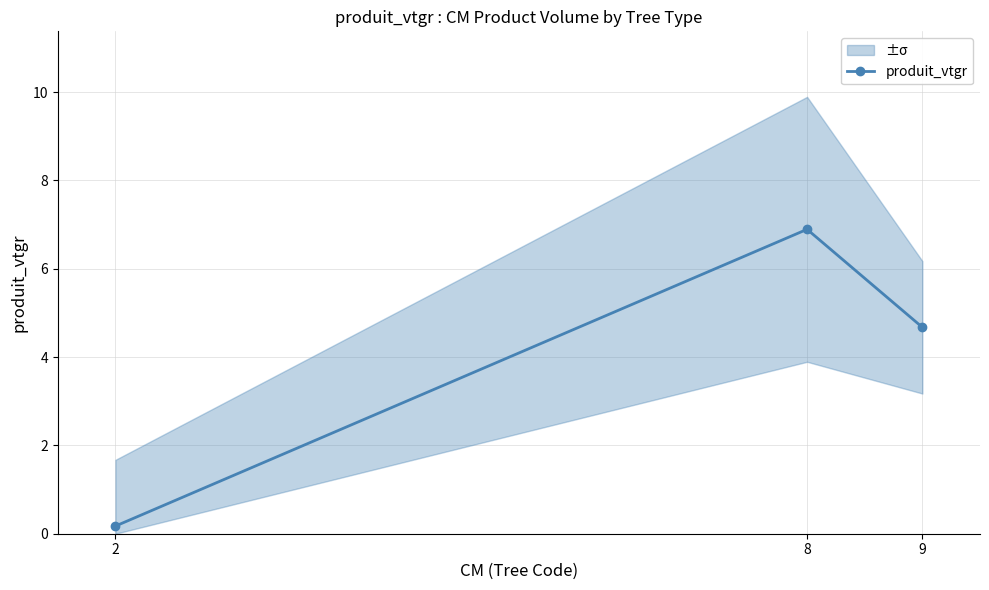

What is the value of the 1st point from the left?

0.2